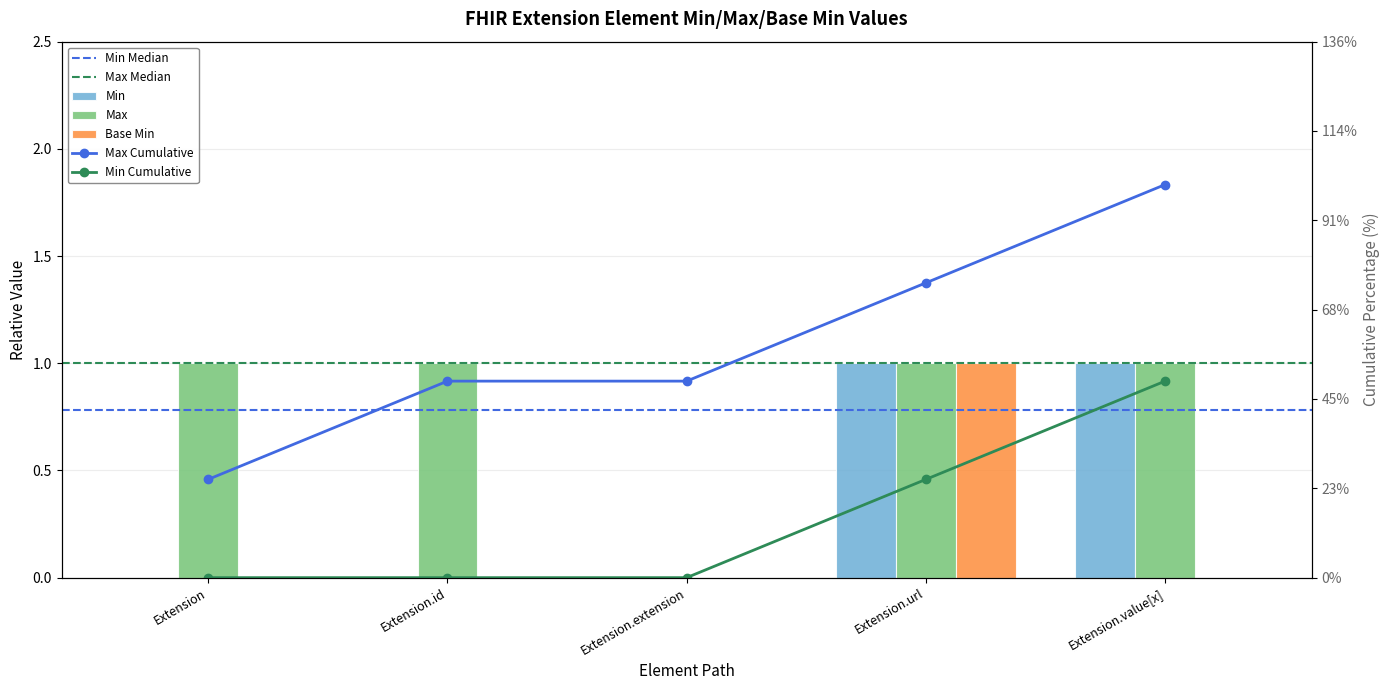

What is the difference between the maximum and minimum values in the Base Min series?

1